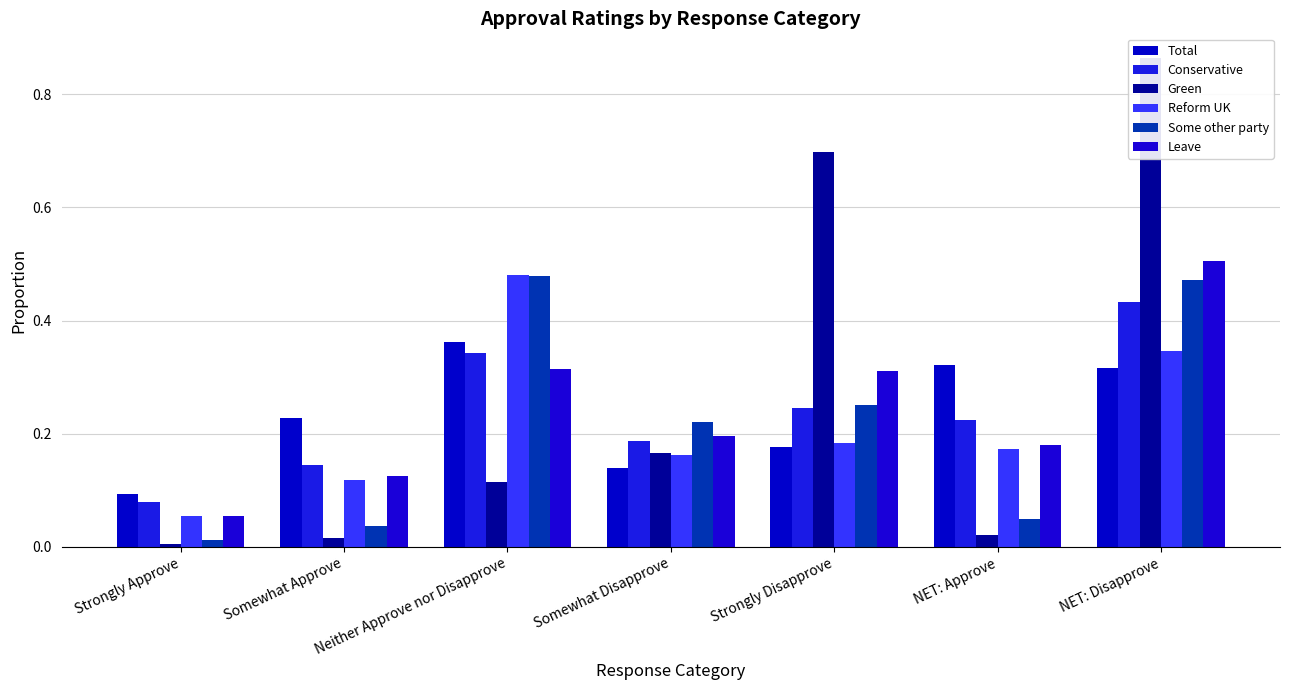

What is the sum of the Green values at NET: Disapprove and Somewhat Disapprove?

1.0